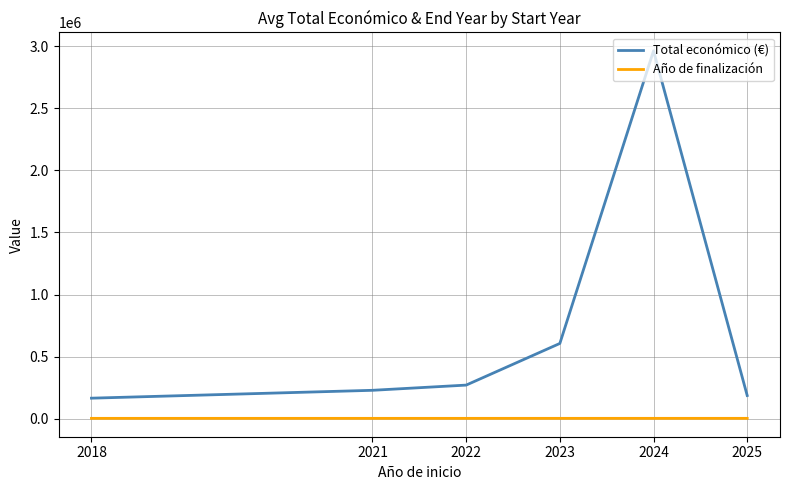

List the series in order of their peak value, lowest first.

Año de finalización, Total económico (€)